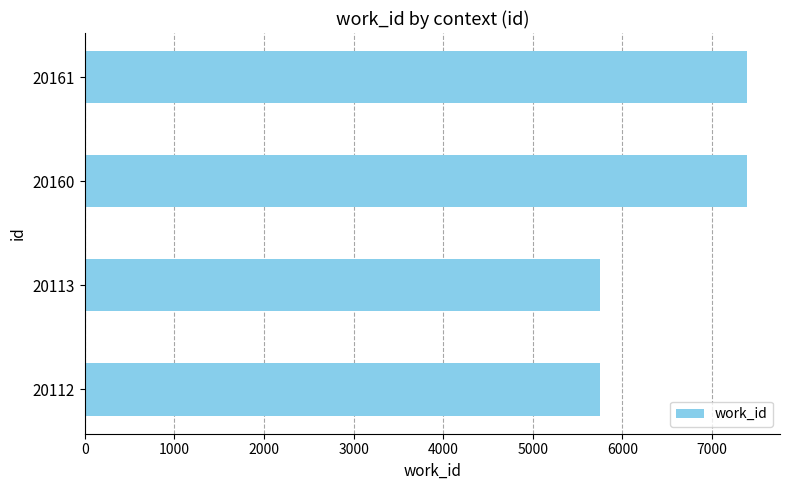

How many distinct data groups are displayed?

1